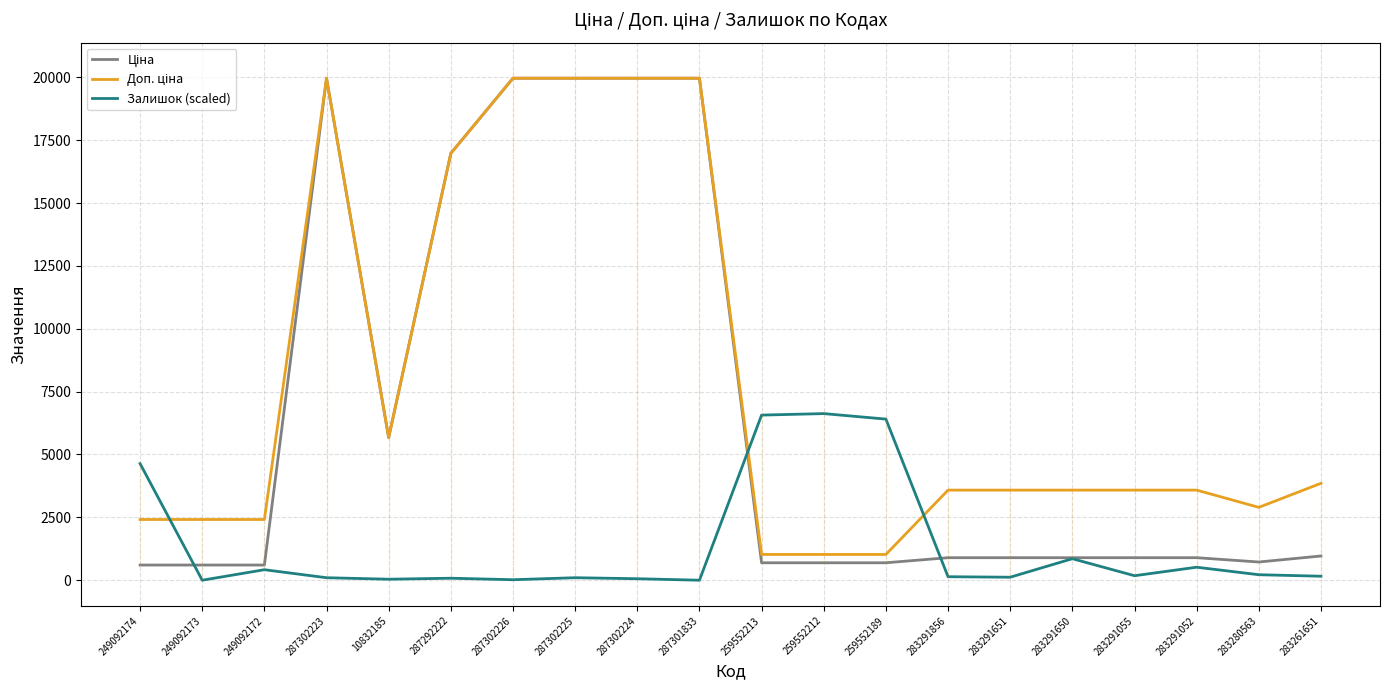

What is the greatest value displayed?

19964.2